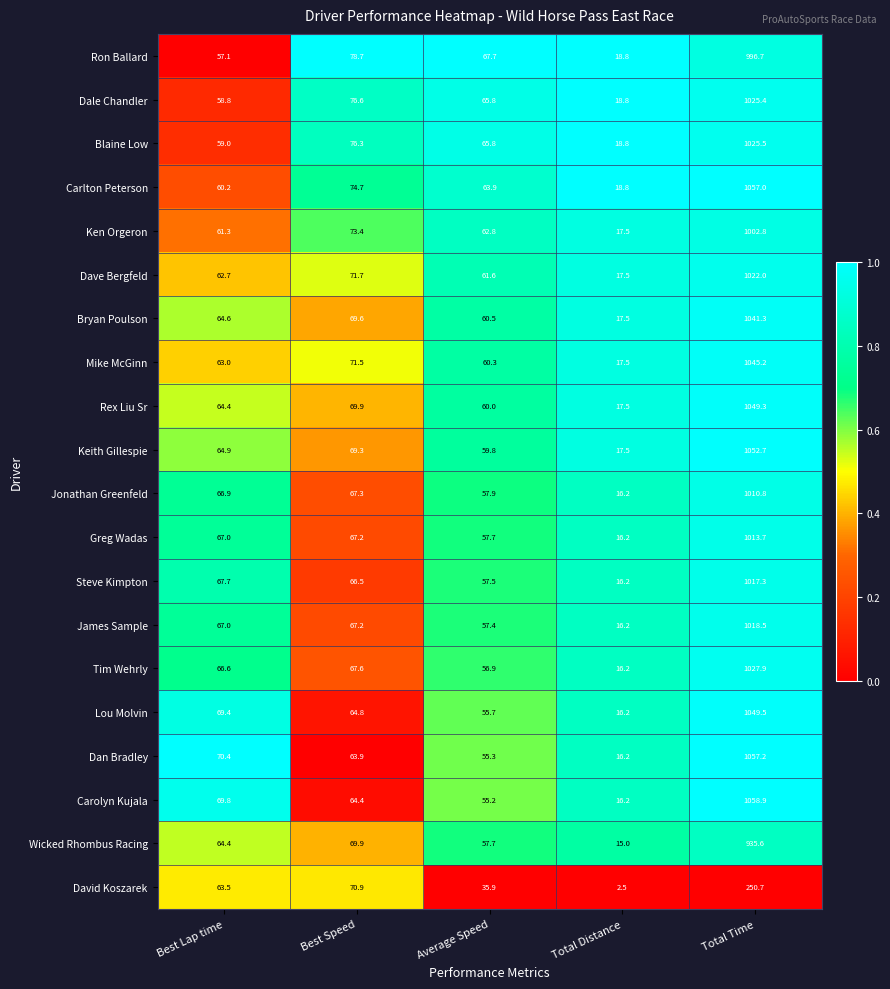

Count the number of data series in this chart.

20